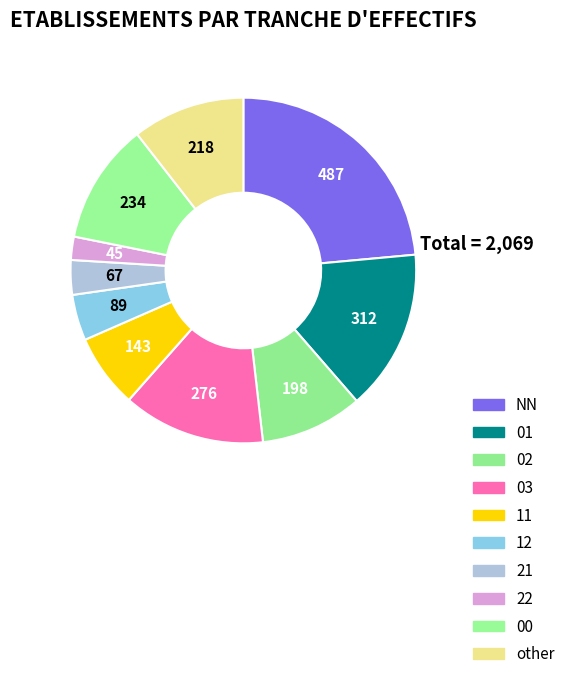

Does other account for over 50% of the chart?

No